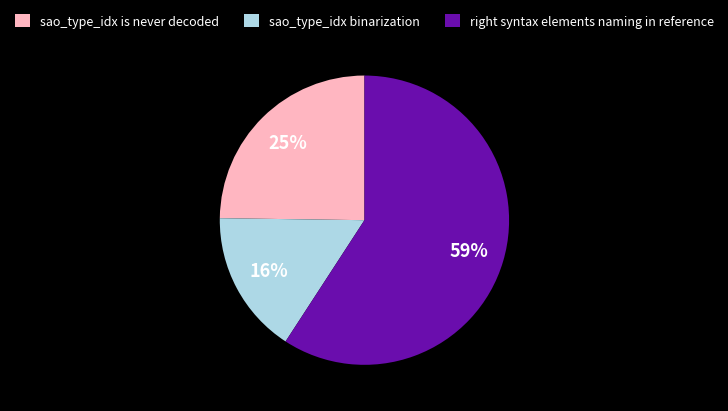

What is the smallest slice in the pie chart?

sao_type_idx binarization